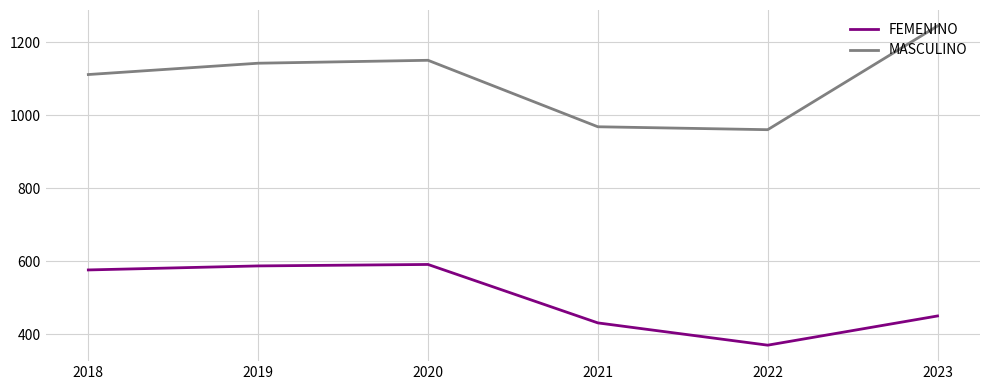

Reading right to left, extract all data points from this chart.

FEMENINO: 2023=450	2022=370	2021=431	2020=591	2019=587	2018=576
MASCULINO: 2023=1244	2022=960	2021=968	2020=1150	2019=1142	2018=1111